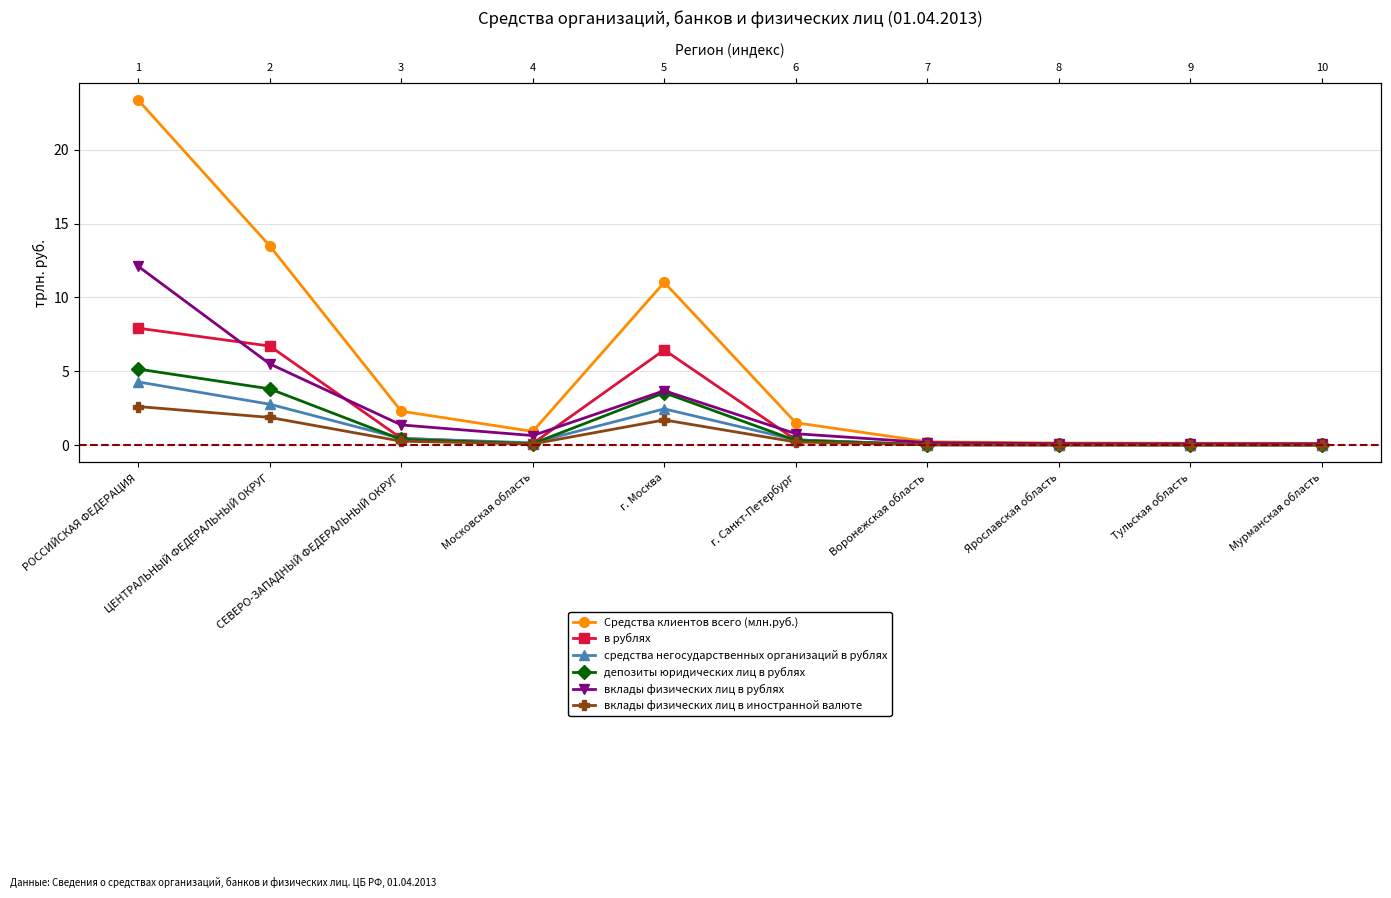

What is the total value across all series at СЕВЕРО-ЗАПАДНЫЙ ФЕДЕРАЛЬНЫЙ ОКРУГ?

5.2